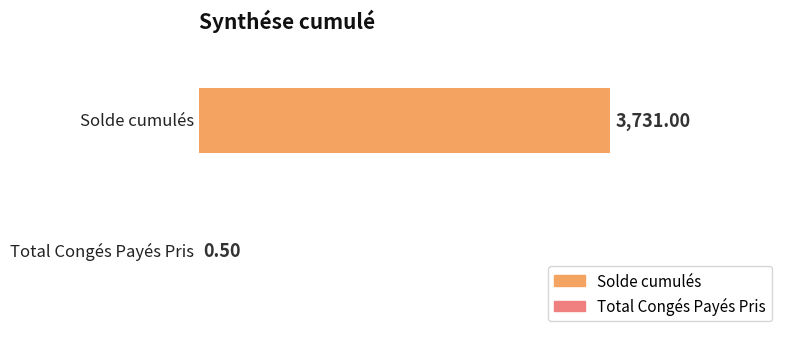

Are the bars horizontal?

Yes